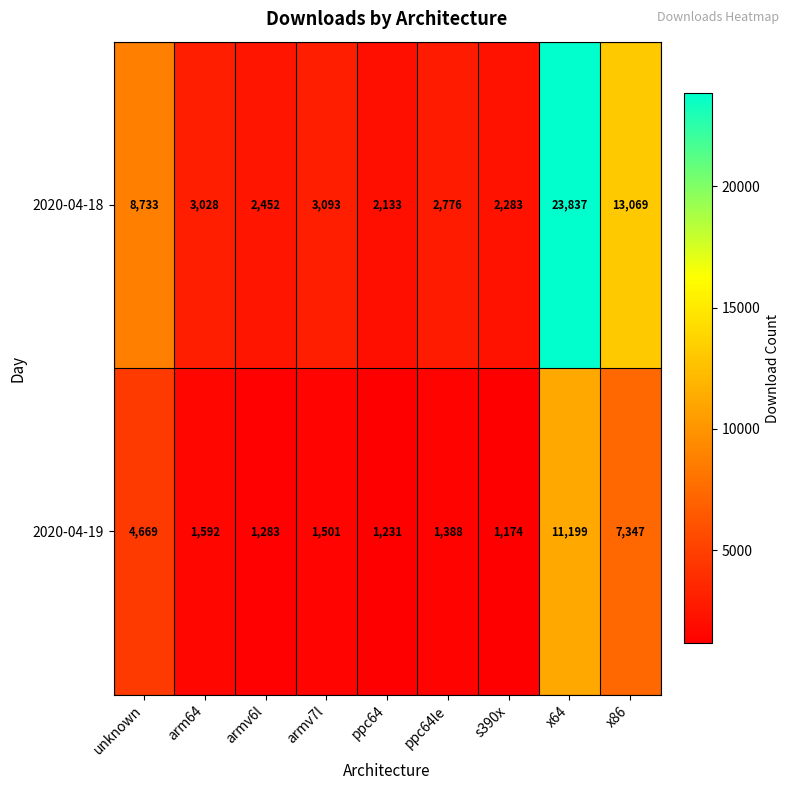

What is the approximate value of 2020-04-19 at unknown, to the nearest 10?

4670